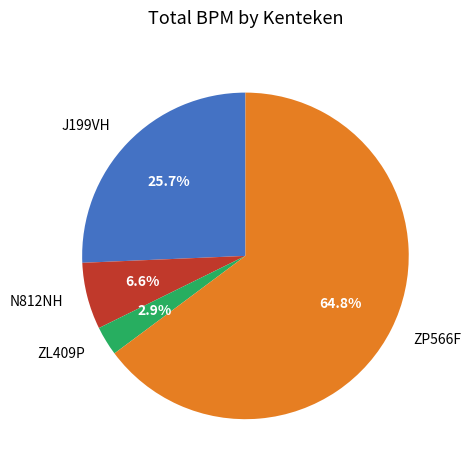

How many segments does this pie chart have?

4